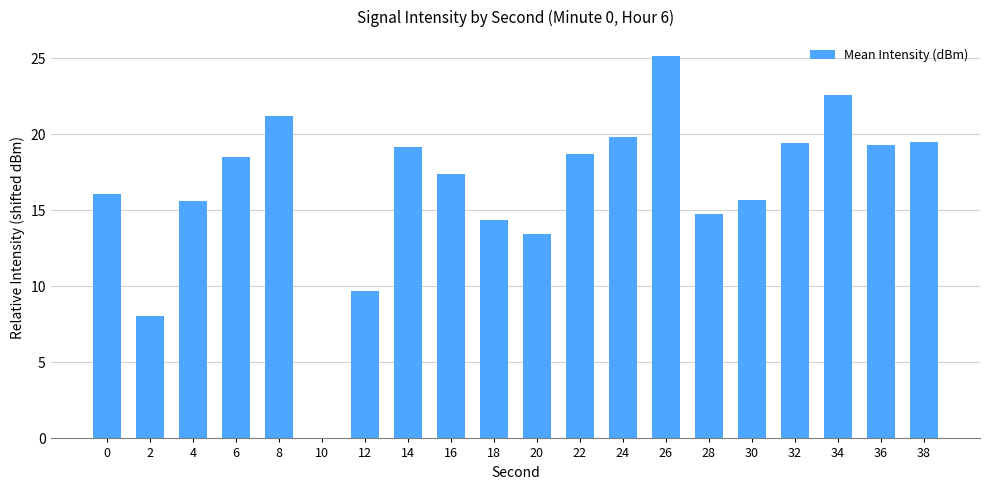

What is the sum of the values at 8 and 4?

36.8